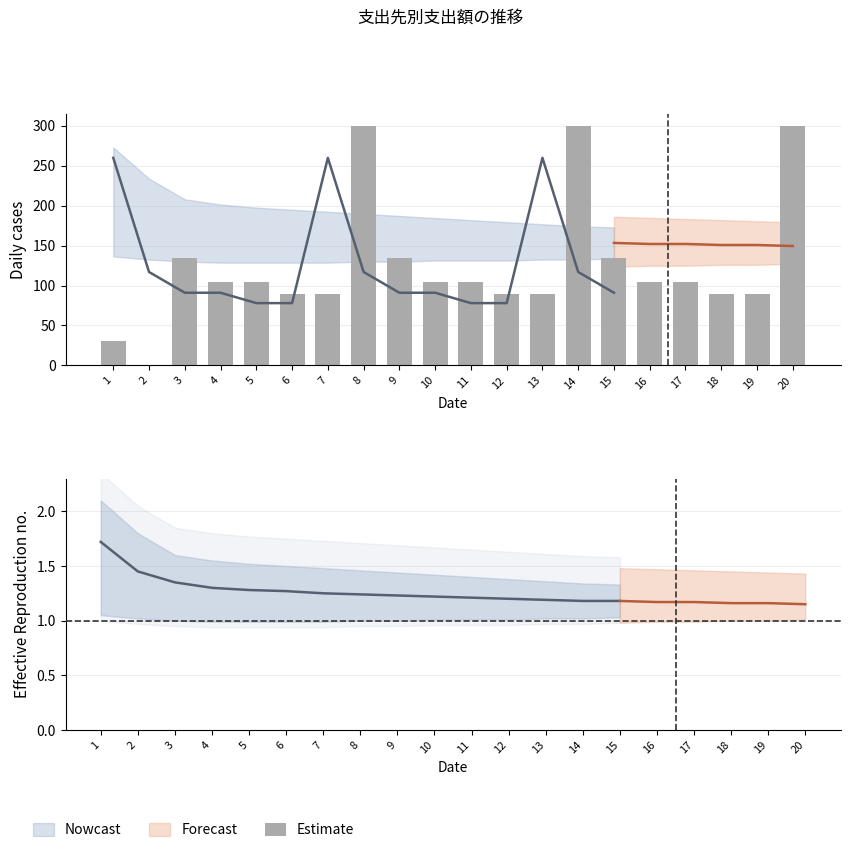

Reading left to right, list all the values displayed in this chart.

1=30	2=0	3=135	4=105	5=105	6=90	7=90	8=300	9=135	10=105	11=105	12=90	13=90	14=300	15=135	16=105	17=105	18=90	19=90	20=300